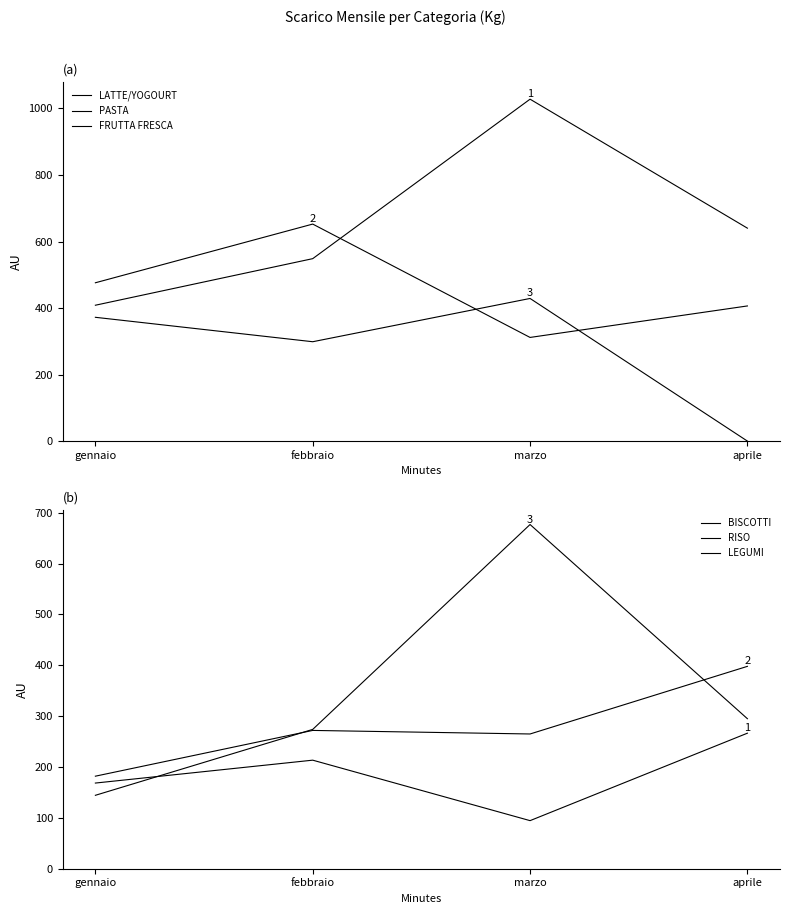

Which series changed the most between marzo and aprile?

FRUTTA FRESCA